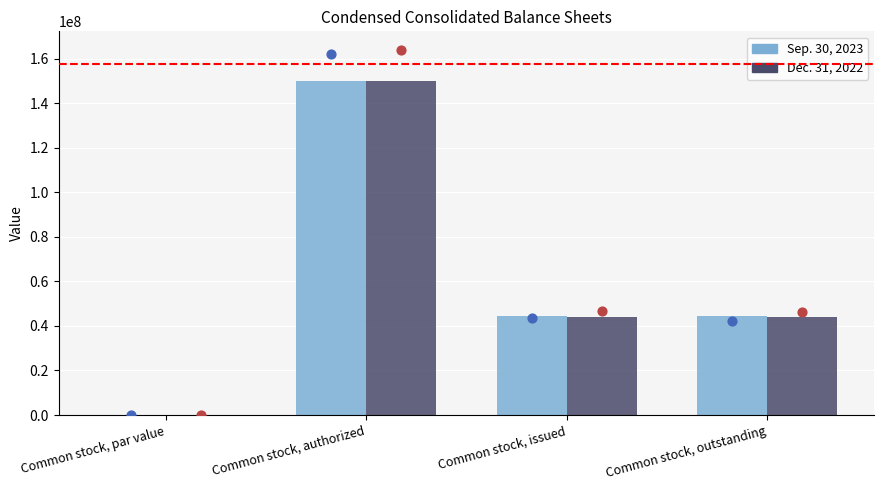

Which series contains the lowest Y value?

Sep. 30, 2023